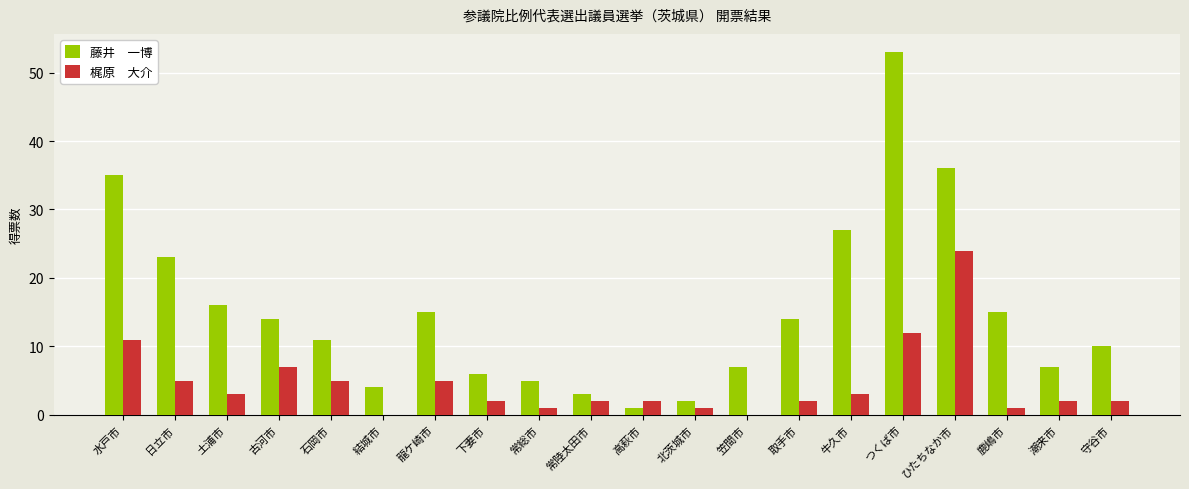

What is the greatest value displayed?

53